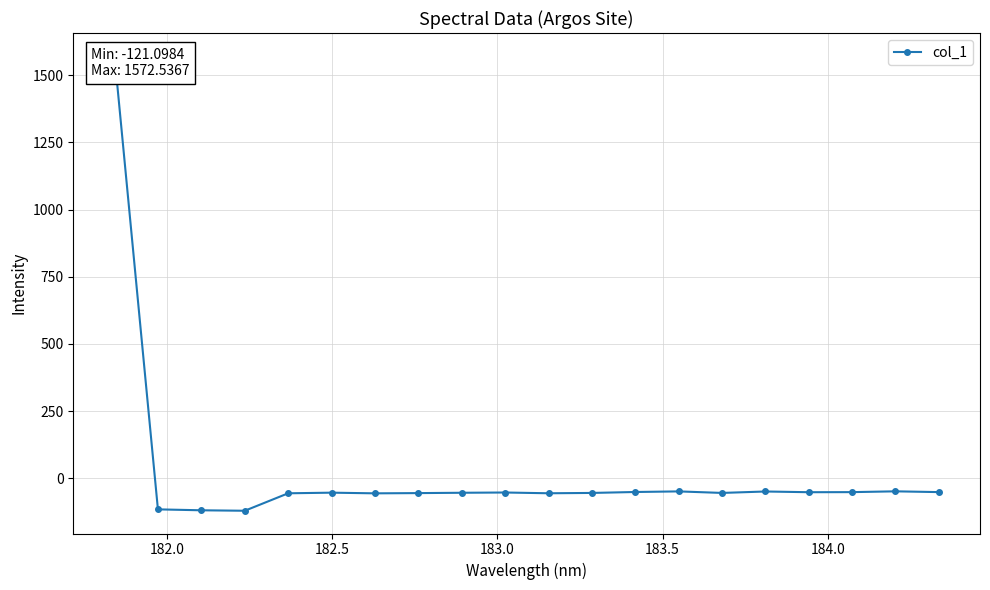

How many data points are less than -53?

12